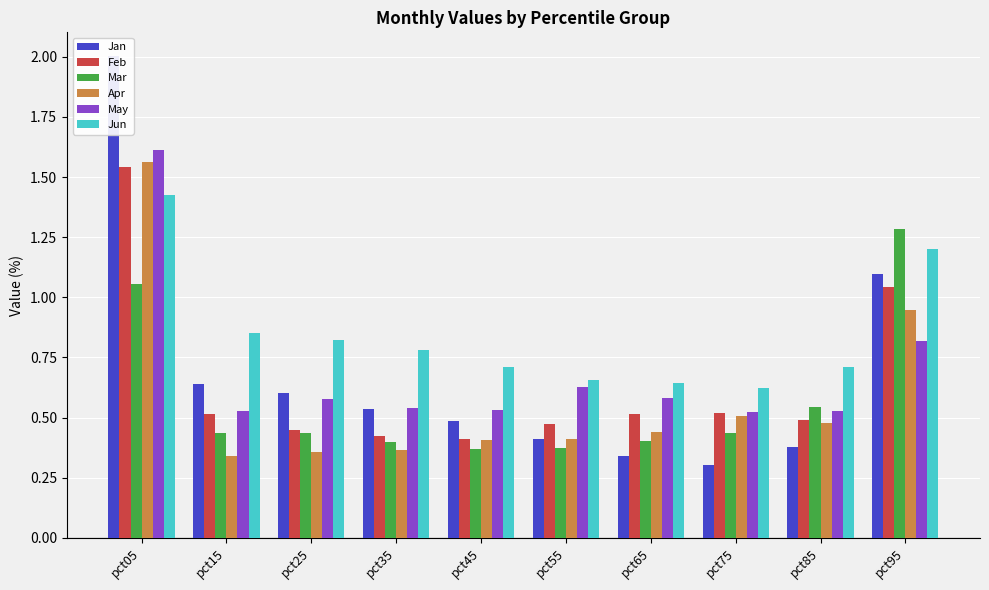

Reading left to right, transcribe all the data shown in this chart.

Jan: pct05=2.0	pct15=0.6	pct25=0.6	pct35=0.5	pct45=0.5	pct55=0.4	pct65=0.3	pct75=0.3	pct85=0.4	pct95=1.1
Feb: pct05=1.5	pct15=0.5	pct25=0.4	pct35=0.4	pct45=0.4	pct55=0.5	pct65=0.5	pct75=0.5	pct85=0.5	pct95=1.0
Mar: pct05=1.1	pct15=0.4	pct25=0.4	pct35=0.4	pct45=0.4	pct55=0.4	pct65=0.4	pct75=0.4	pct85=0.5	pct95=1.3
Apr: pct05=1.6	pct15=0.3	pct25=0.4	pct35=0.4	pct45=0.4	pct55=0.4	pct65=0.4	pct75=0.5	pct85=0.5	pct95=0.9
May: pct05=1.6	pct15=0.5	pct25=0.6	pct35=0.5	pct45=0.5	pct55=0.6	pct65=0.6	pct75=0.5	pct85=0.5	pct95=0.8
Jun: pct05=1.4	pct15=0.9	pct25=0.8	pct35=0.8	pct45=0.7	pct55=0.7	pct65=0.6	pct75=0.6	pct85=0.7	pct95=1.2